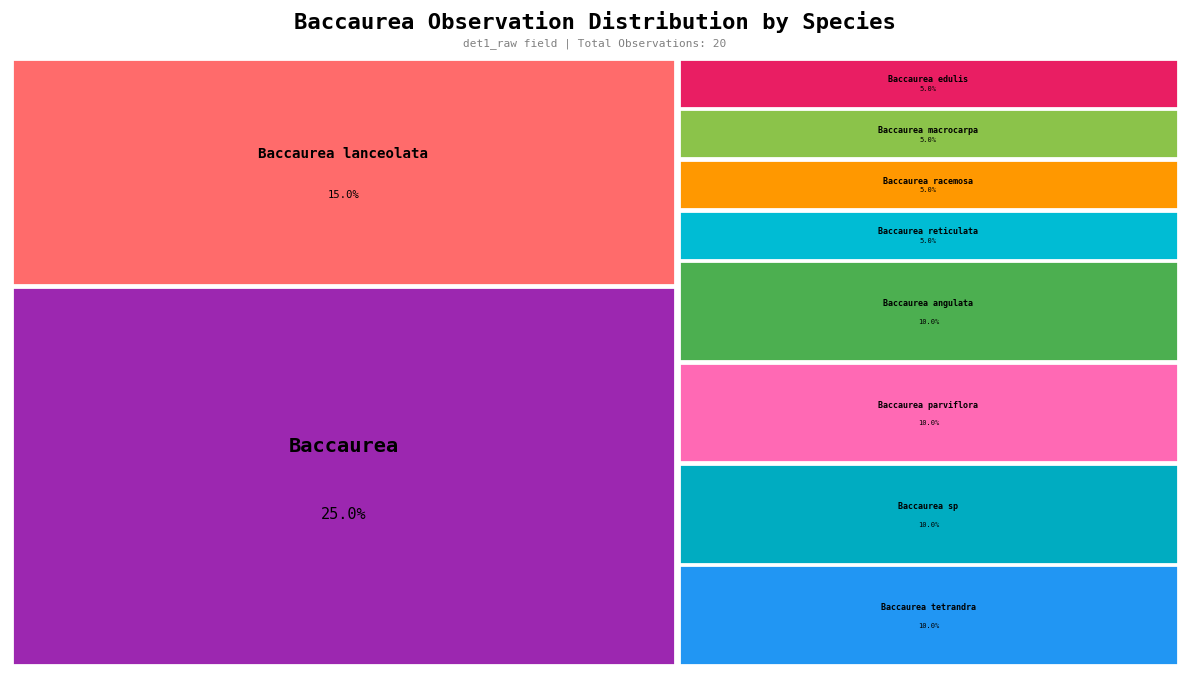

Does Baccaurea reticulata represent more than half of the total?

No